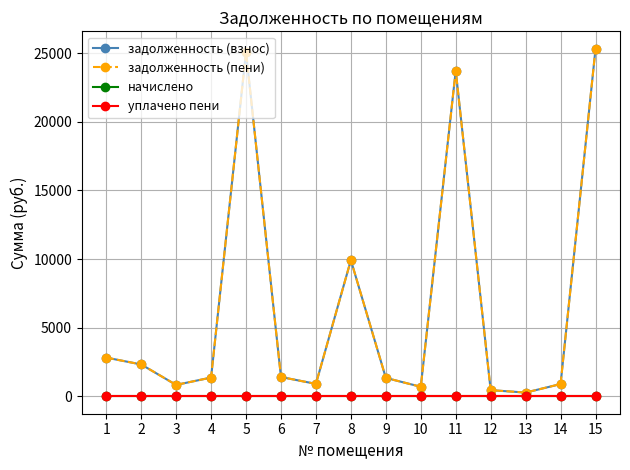

What is the difference between the задолженность (пени) values at 1 and 11?

20903.0